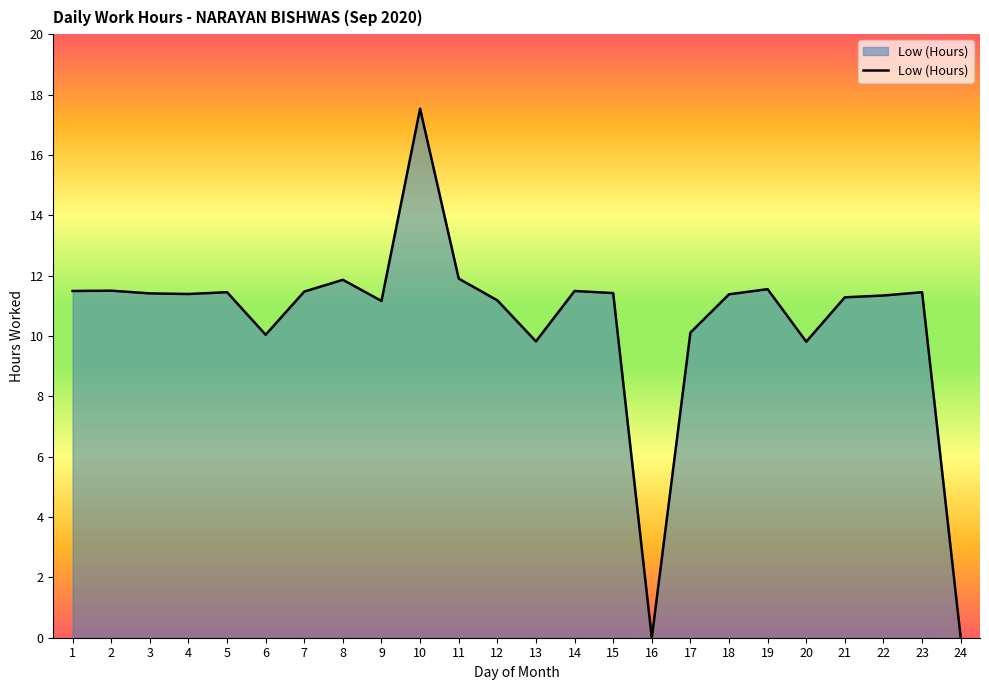

How many categories are shown in the chart?

24